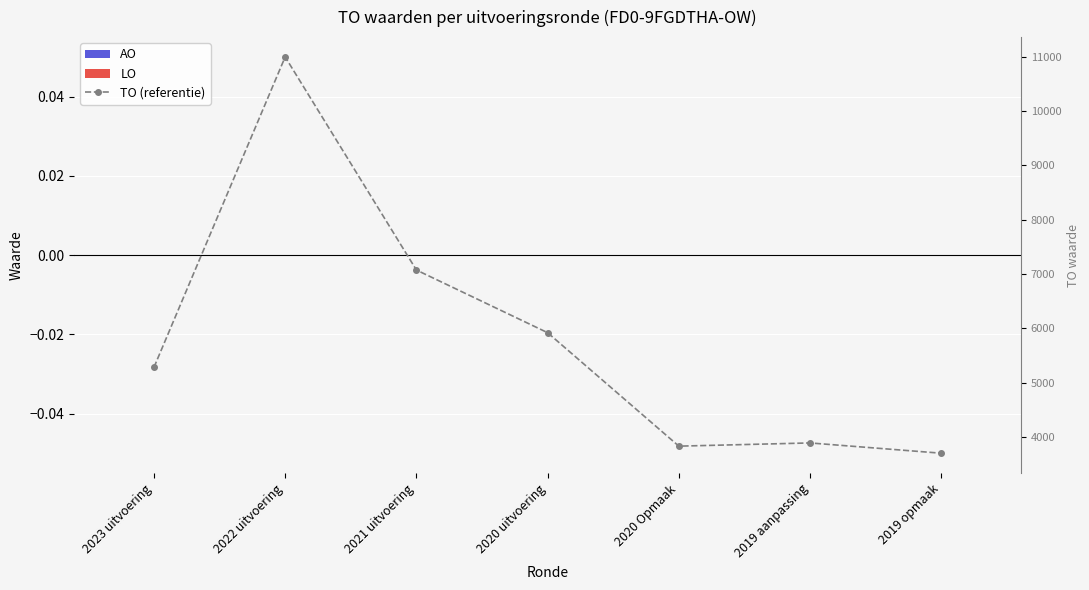

Rank the series at 2019 opmaak from lowest to highest value.

AO, LO, TO (referentie)